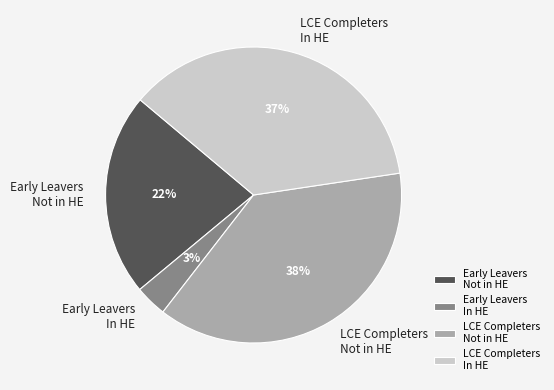

To the nearest percent, what percentage of the pie is Early Leavers Not in HE?

22%